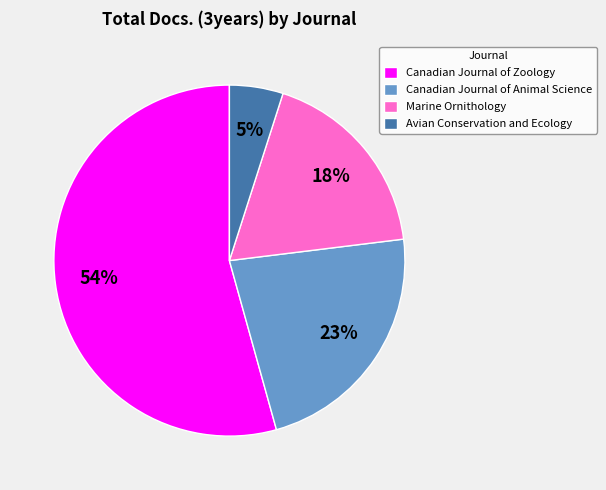

Which category has the biggest portion of the pie?

Canadian Journal of Zoology